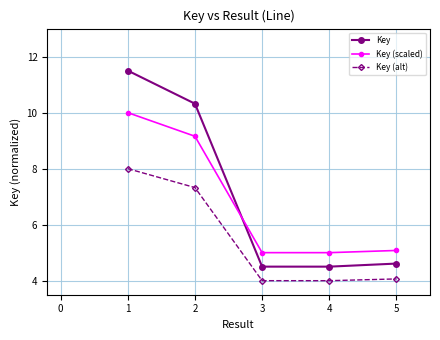

How many lines are shown in the chart?

3